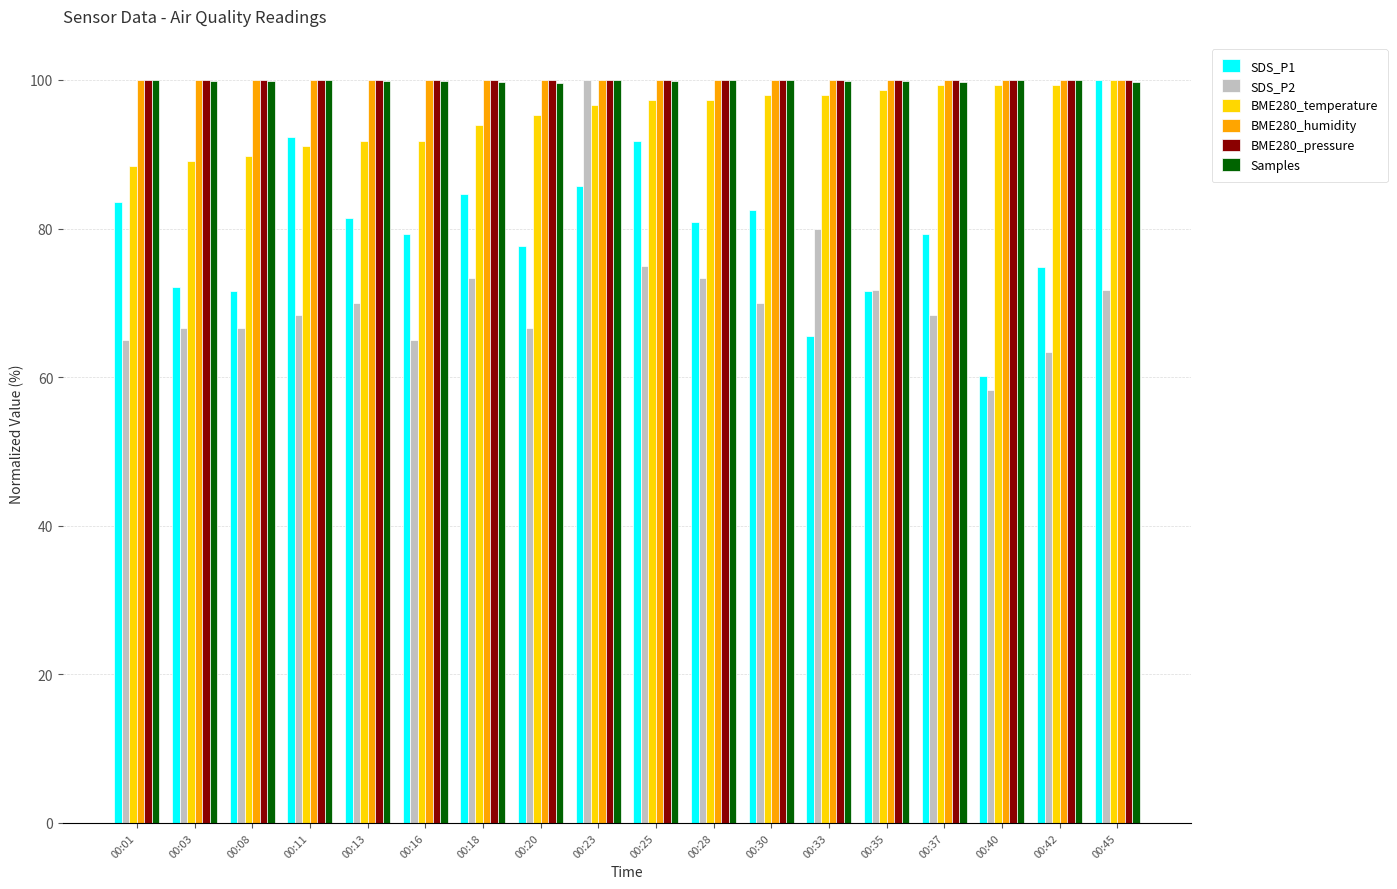

Which series changed the most between 00:33 and 00:45?

SDS_P1